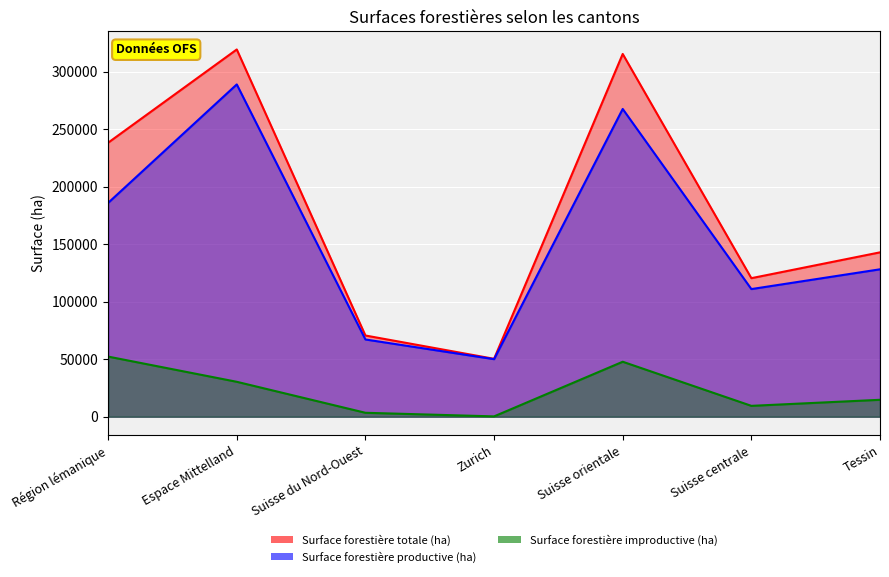

Which series has the widest spread of values?

Surface forestière totale (ha)